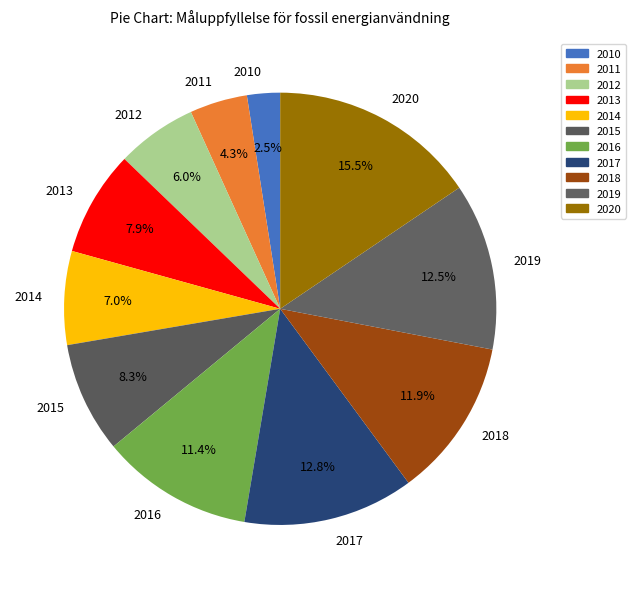

To the nearest percent, what is the difference between the 2019 and 2011 slice percentages?

8%